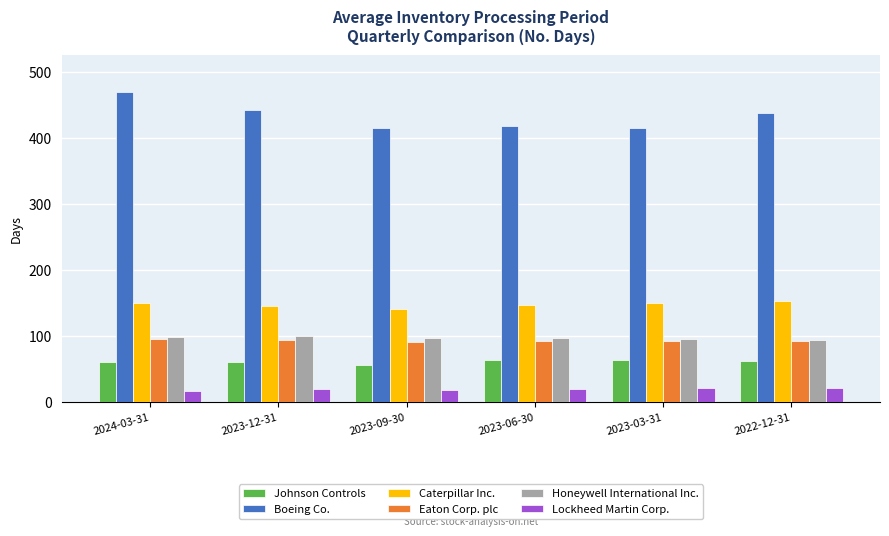

What is the minimum value shown in the chart?

18